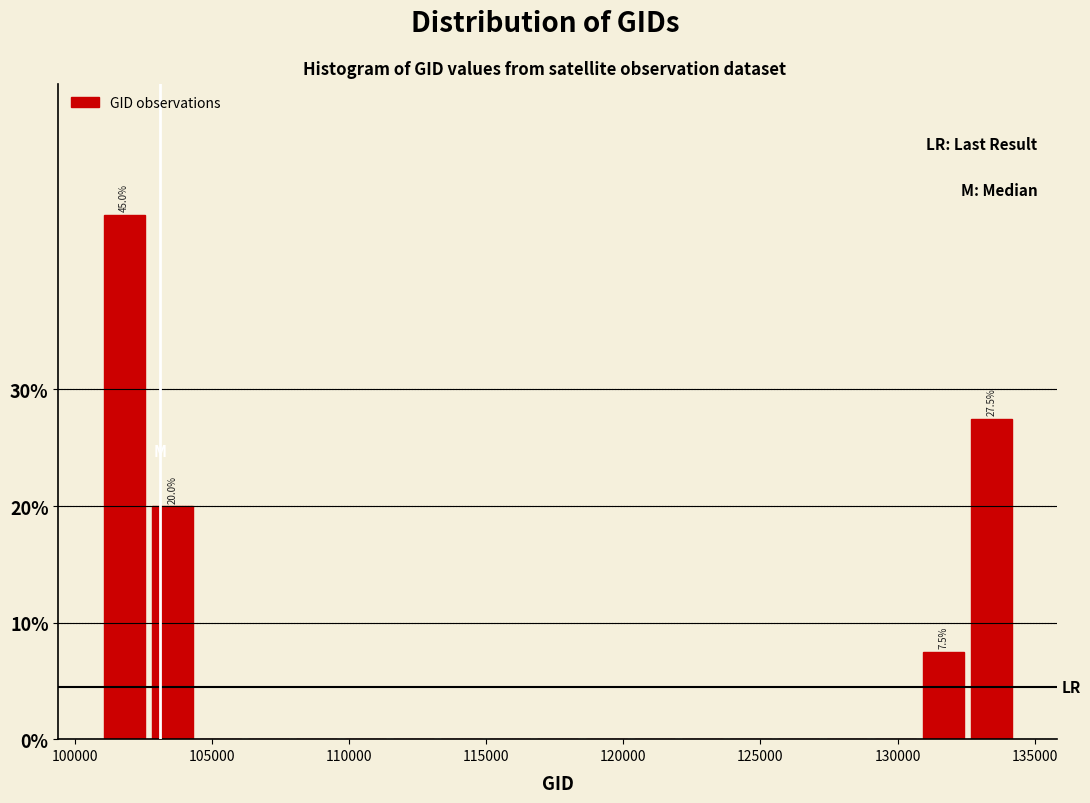

Around what value on the x-axis is the tallest bar? Give the approximate position of its centre, as read against the axis.

102000